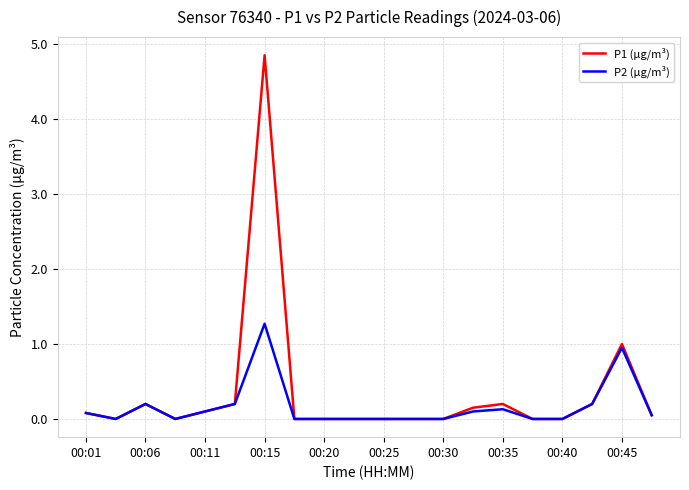

How many lines are shown in the chart?

2